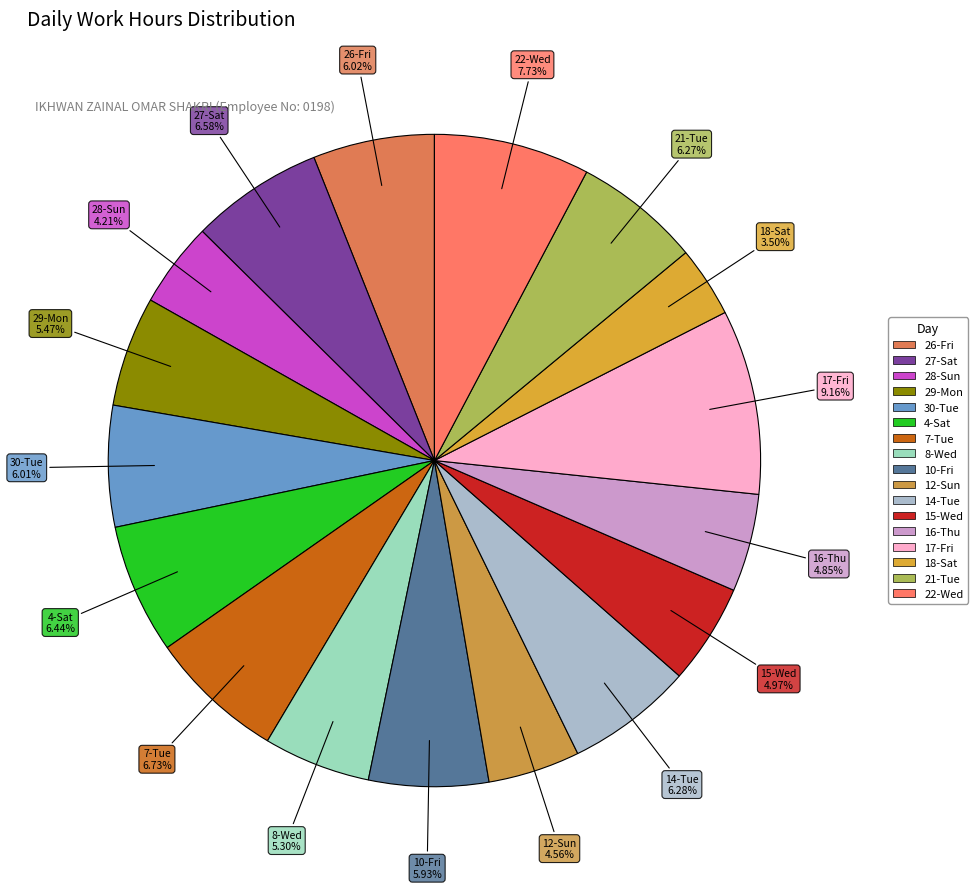

Is it true that 10-Fri is 1% of the pie?

False